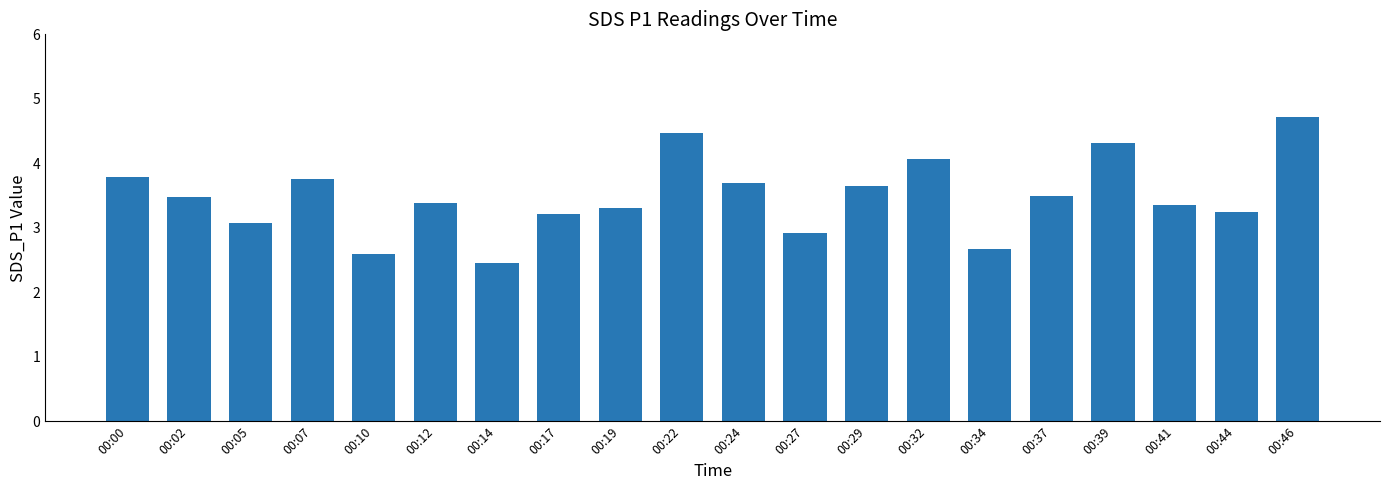

What is the value of the 10th bar from the left?

4.5